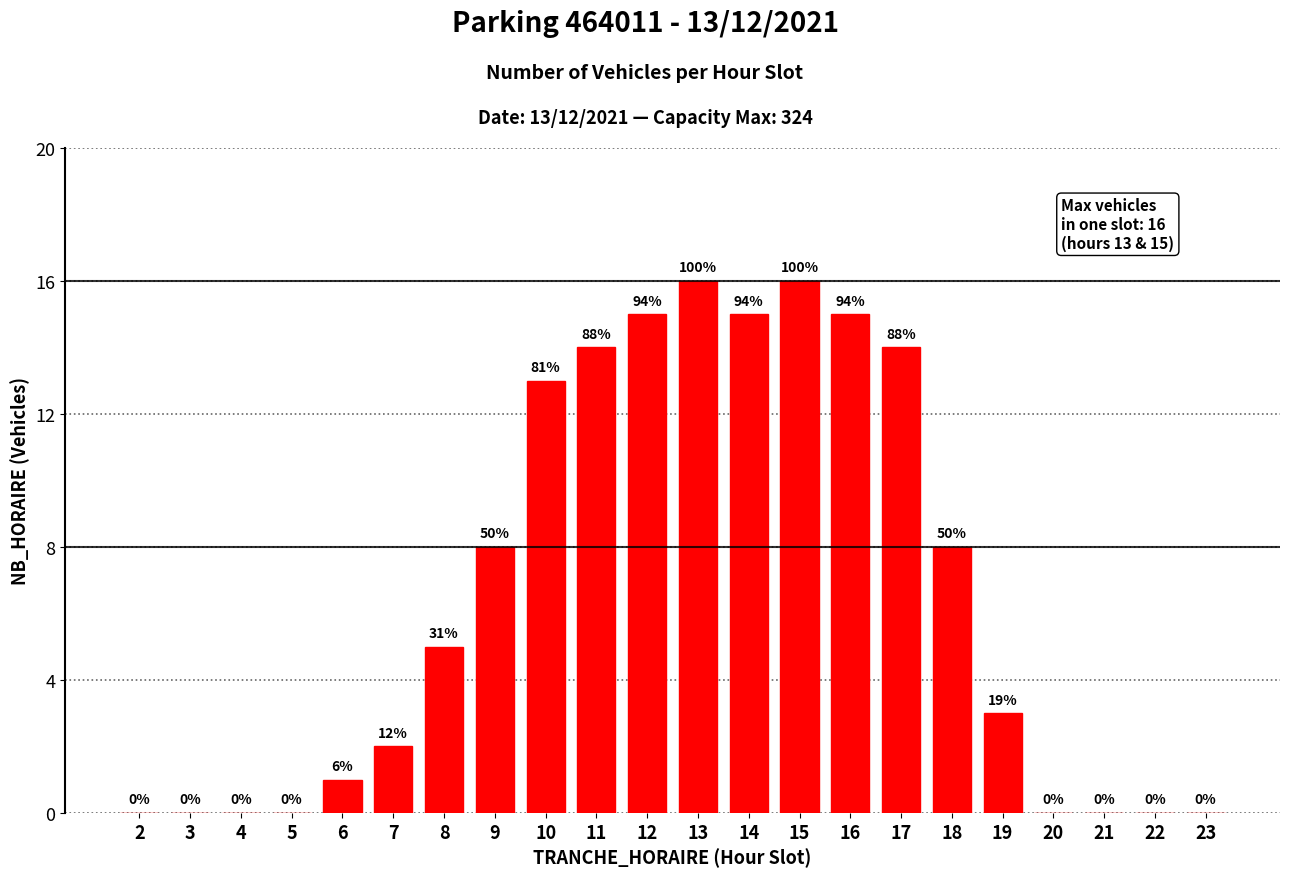

Are the bars horizontal?

No